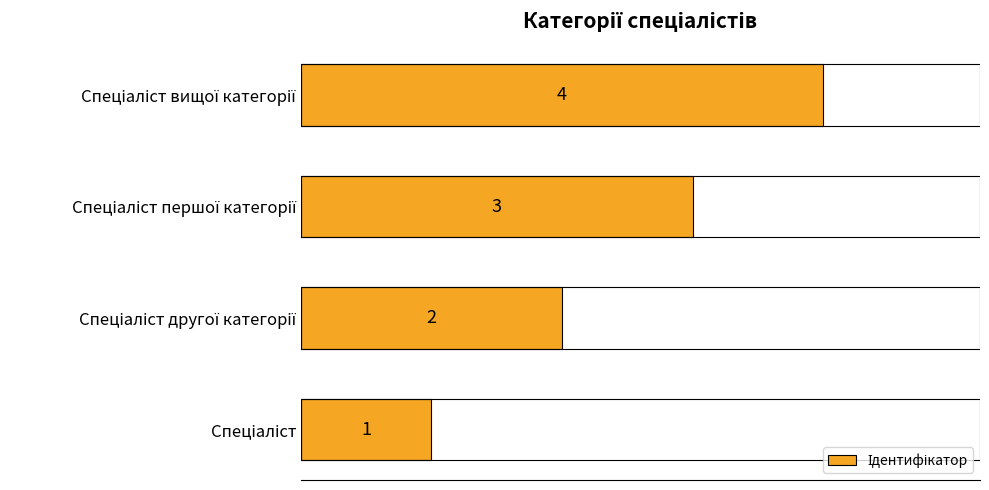

What is the sum of all values?

10